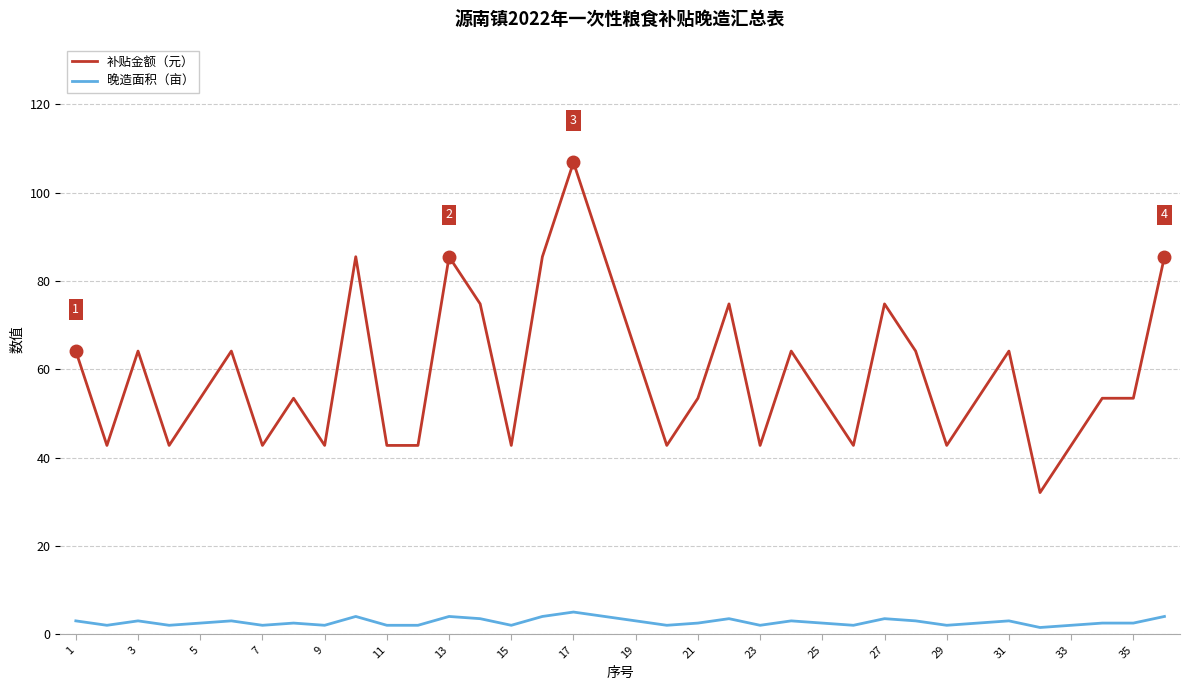

What is the highest value of the 补贴金额（元） series?

106.9